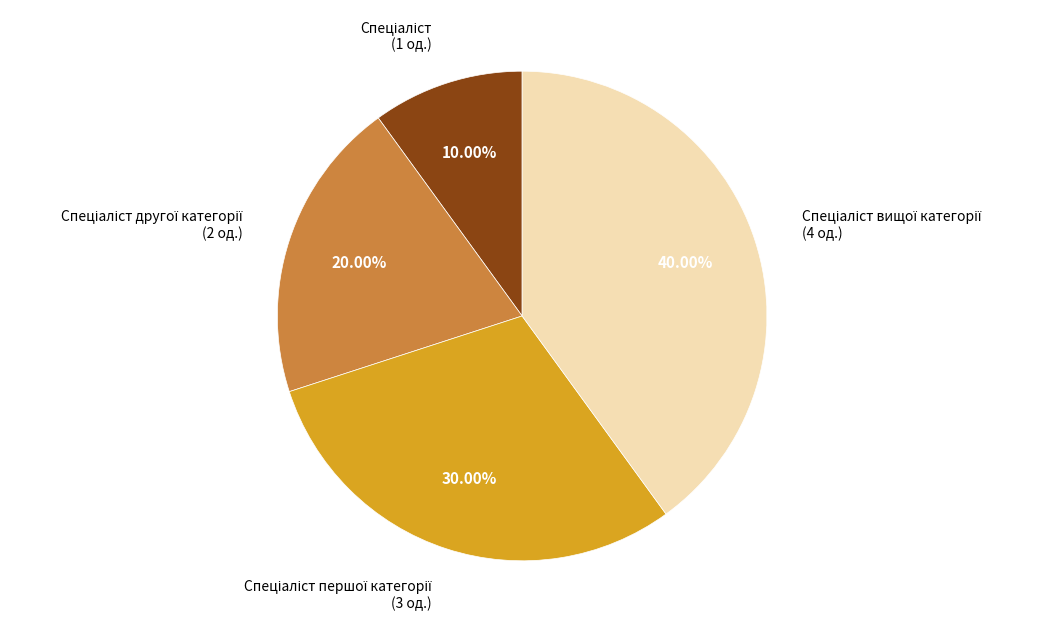

Is there a majority slice in this chart?

No